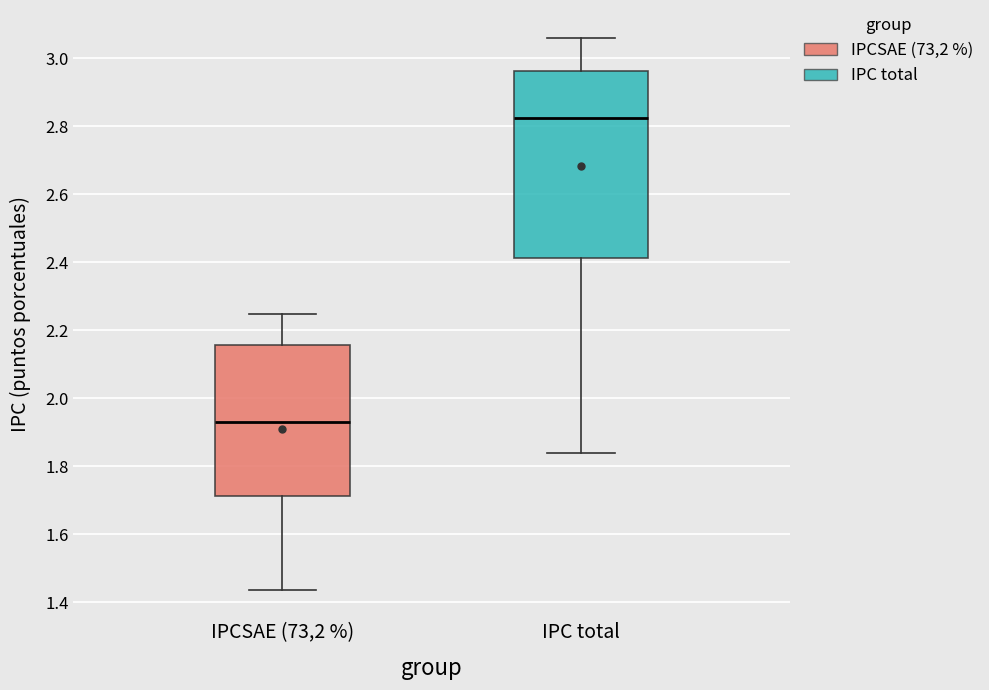

Comparing the boxes themselves (not the whiskers), which one is the tallest?

IPC total